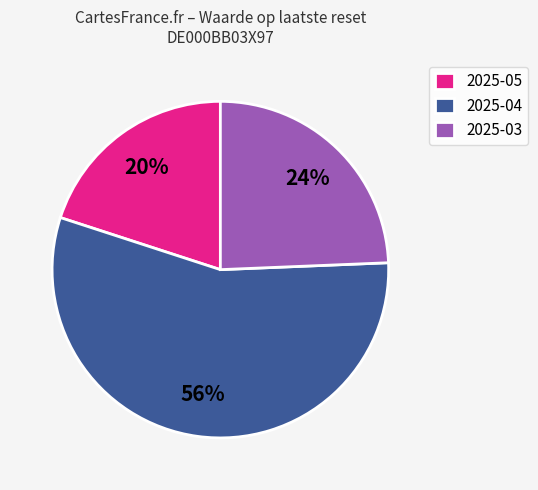

How many segments does this pie chart have?

3